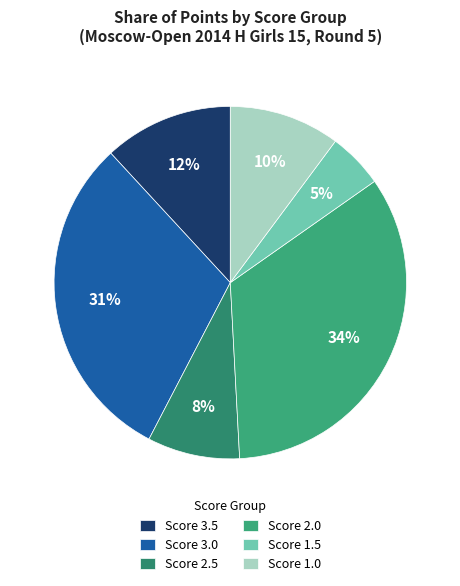

How many slices are in this pie chart?

6